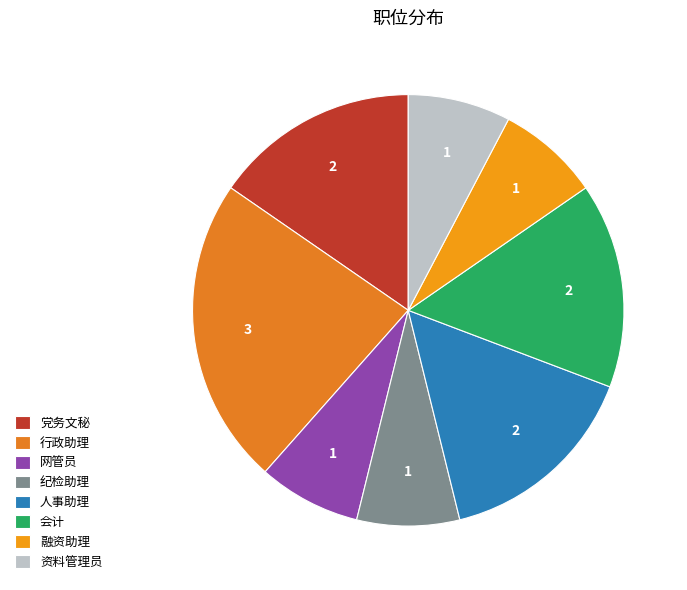

Does 行政助理 account for over 50% of the chart?

No